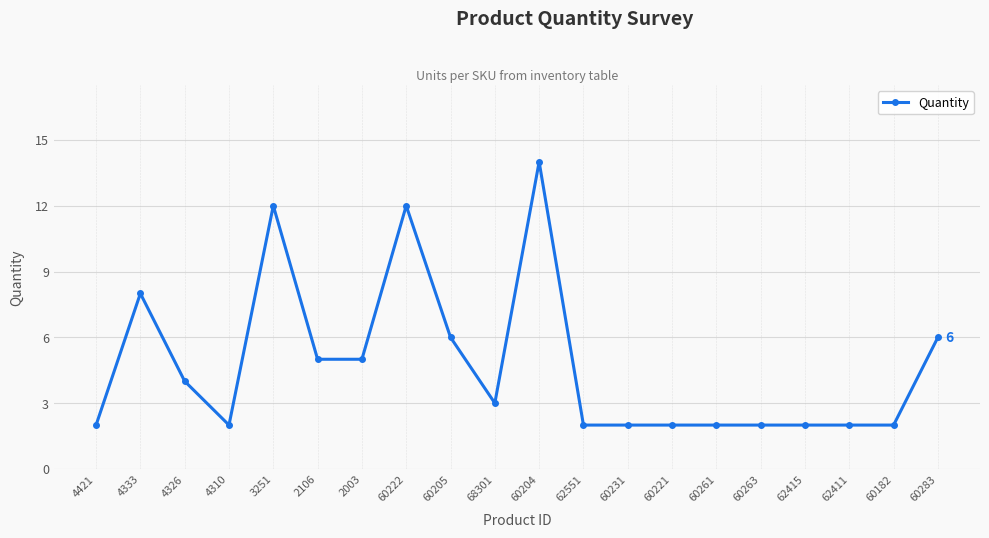

The chart shows a value of 2 at 60263. True or false?

True